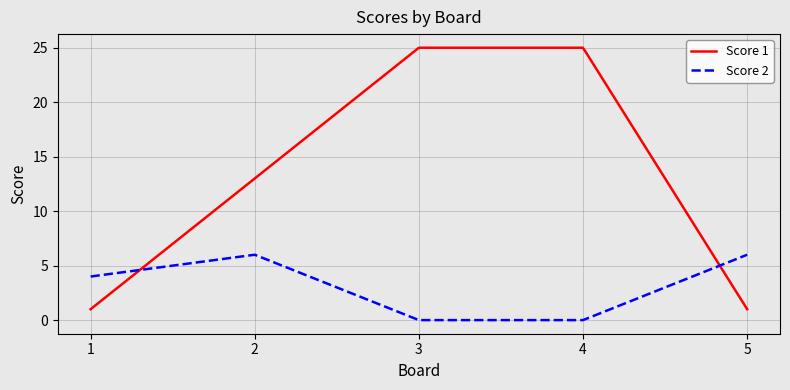

True or false: Score 2 and Score 1 cross at least once.

True